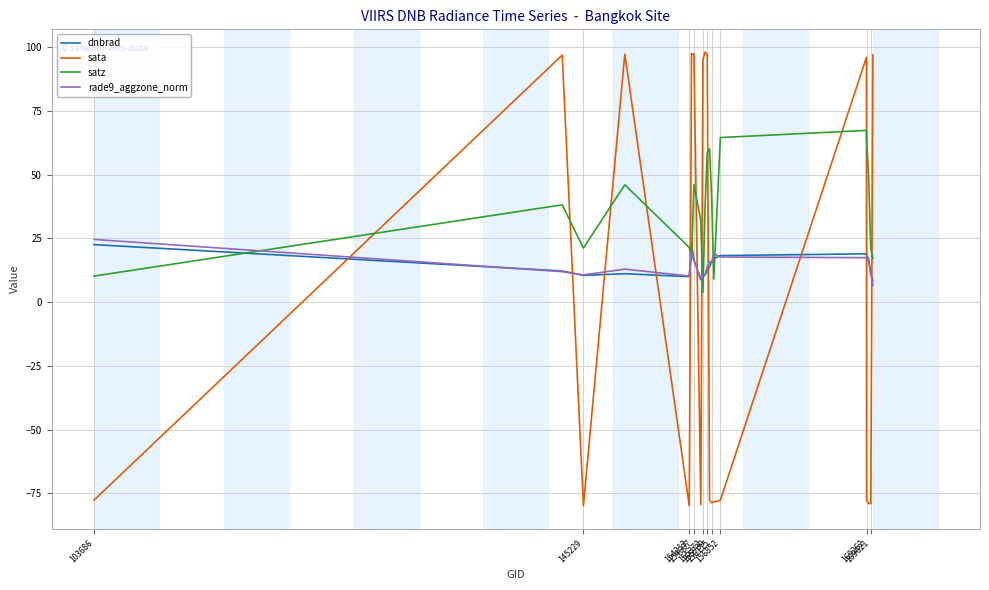

What is the maximum value for rade9_aggzone_norm?

24.6